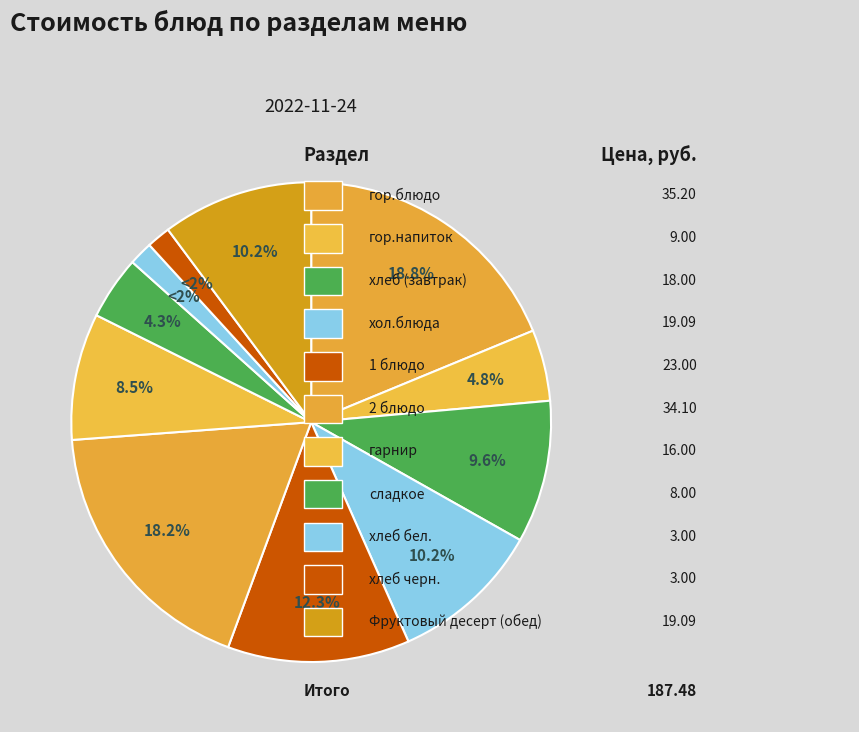

Does any single category account for the majority?

No